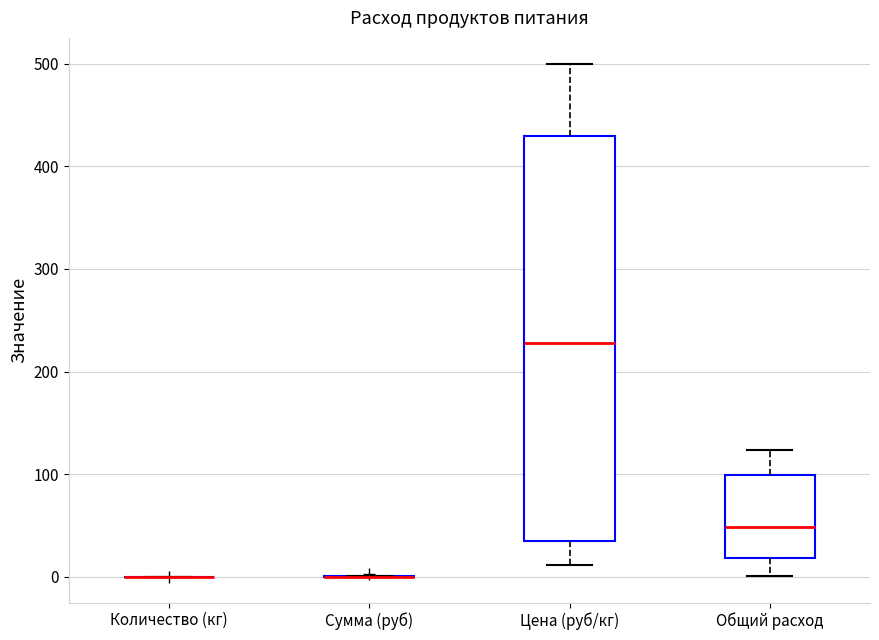

Where is the upper edge of the box for Общий расход on the y-axis? The values are not printed on the chart, so give them approximately, as read against the axis.

100